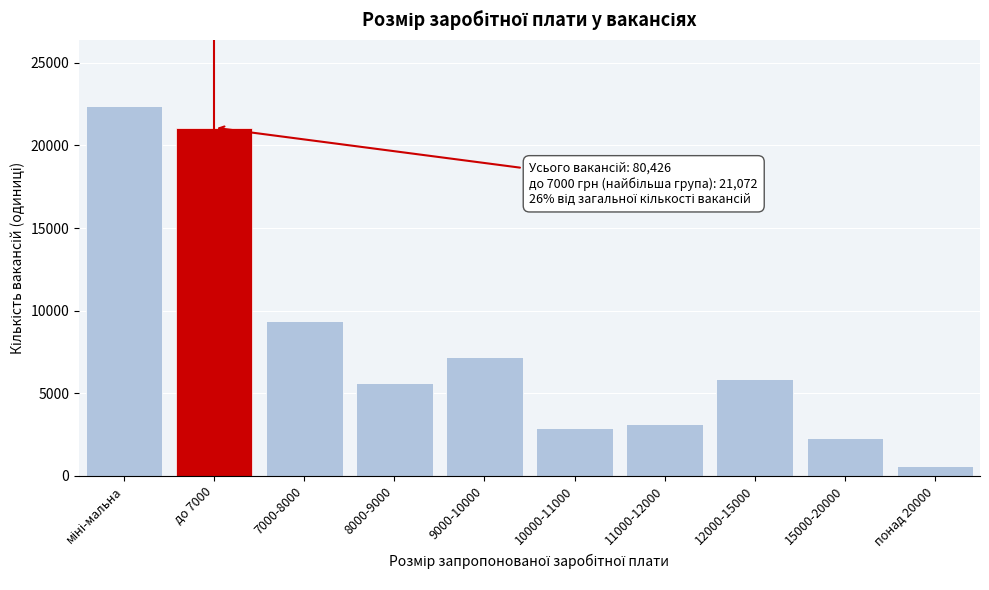

Reading right to left, list all the values displayed in this chart.

605	2278	5865	3157	2895	7180	5633	9383	21072	22358